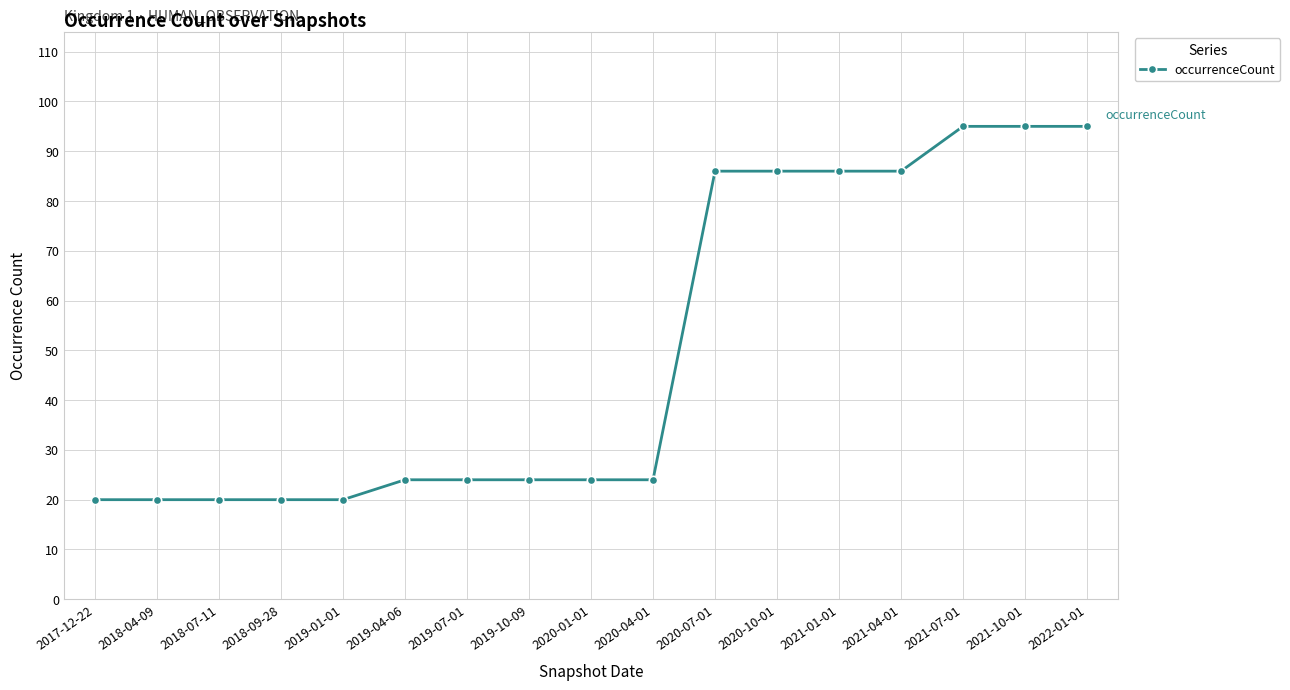

True or false: the data shows 43 at 2019-10-09.

False